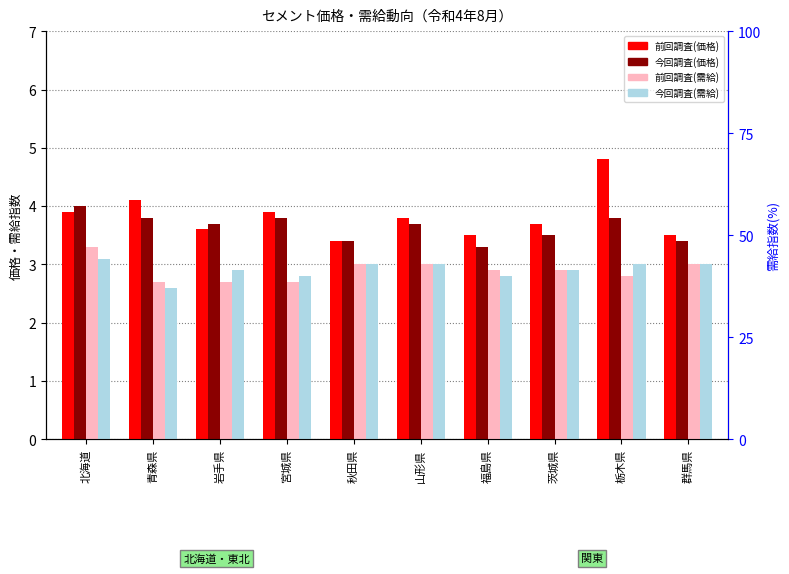

Is it true that 今回調査(需給) equals 5.2 at 北海道?

False